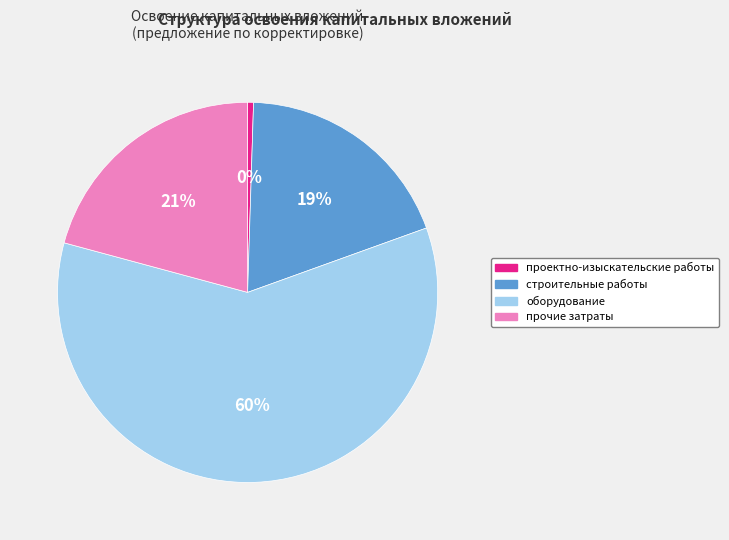

Which has a higher value, прочие затраты or проектно-изыскательские работы?

прочие затраты